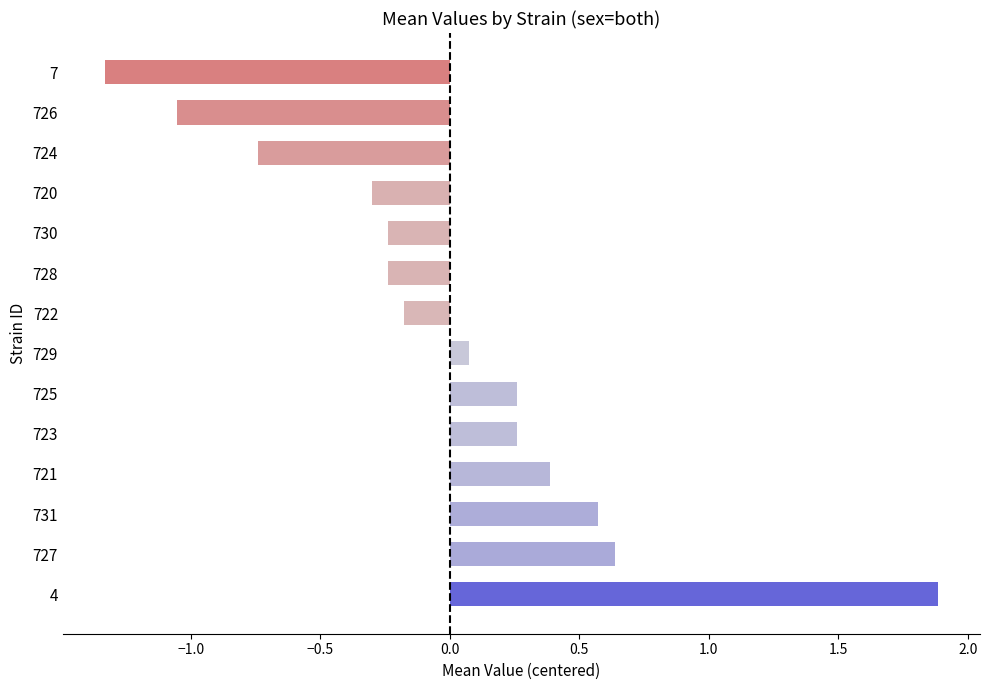

Which has a higher value, 729 or 730?

729